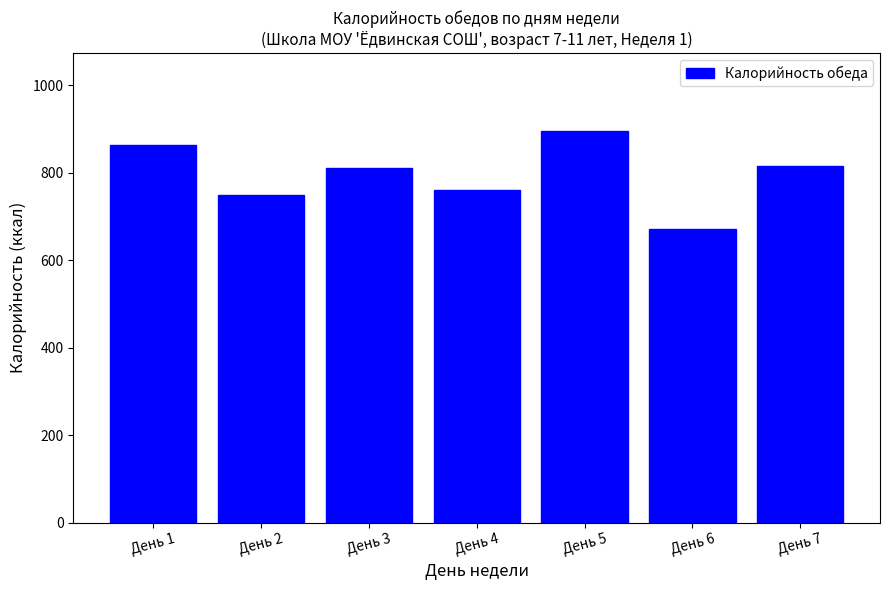

At which label does the data first exceed 810?

День 1